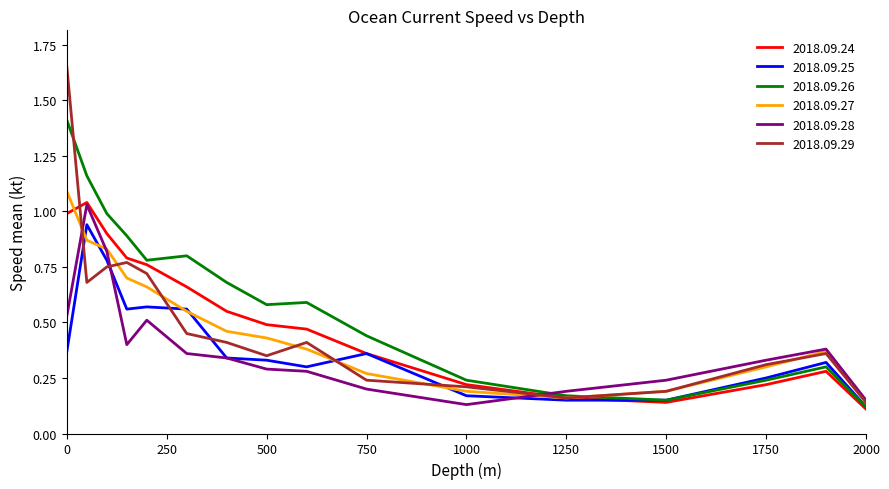

Does the chart display data point markers on the line(s)?

No